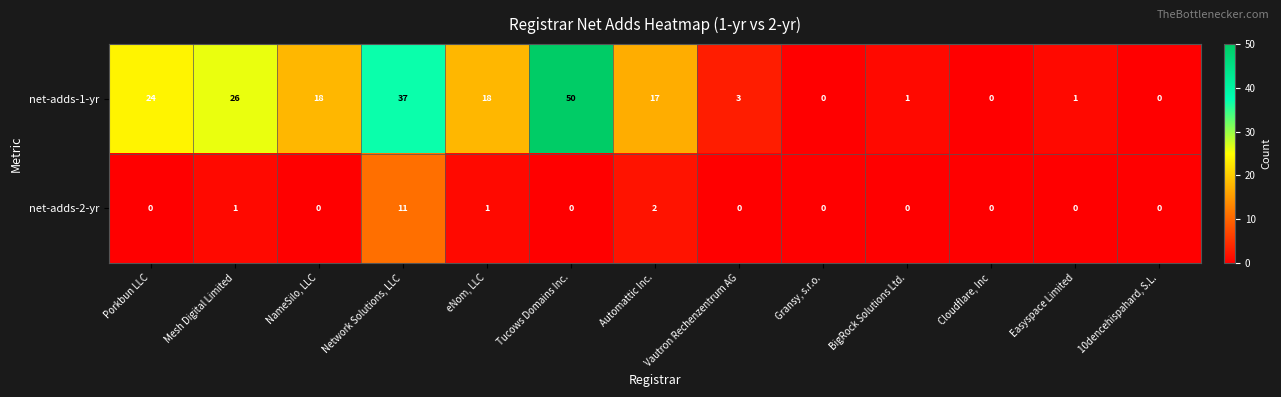

How many categories are shown in the chart?

13